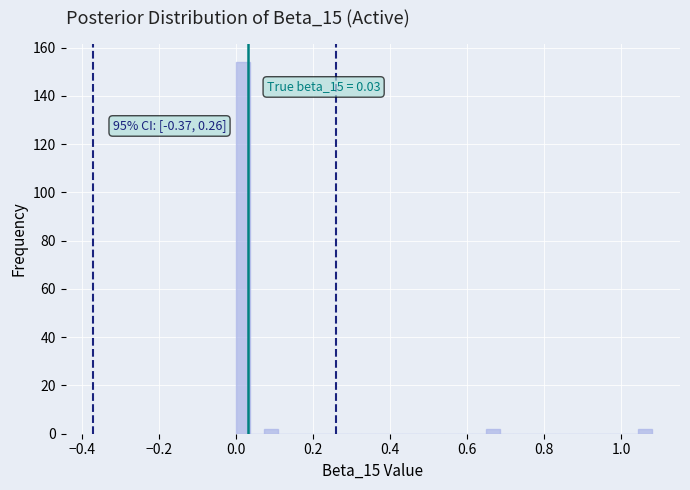

Around what value on the x-axis is the tallest bar? Give the approximate position of its centre, as read against the axis.

0.02